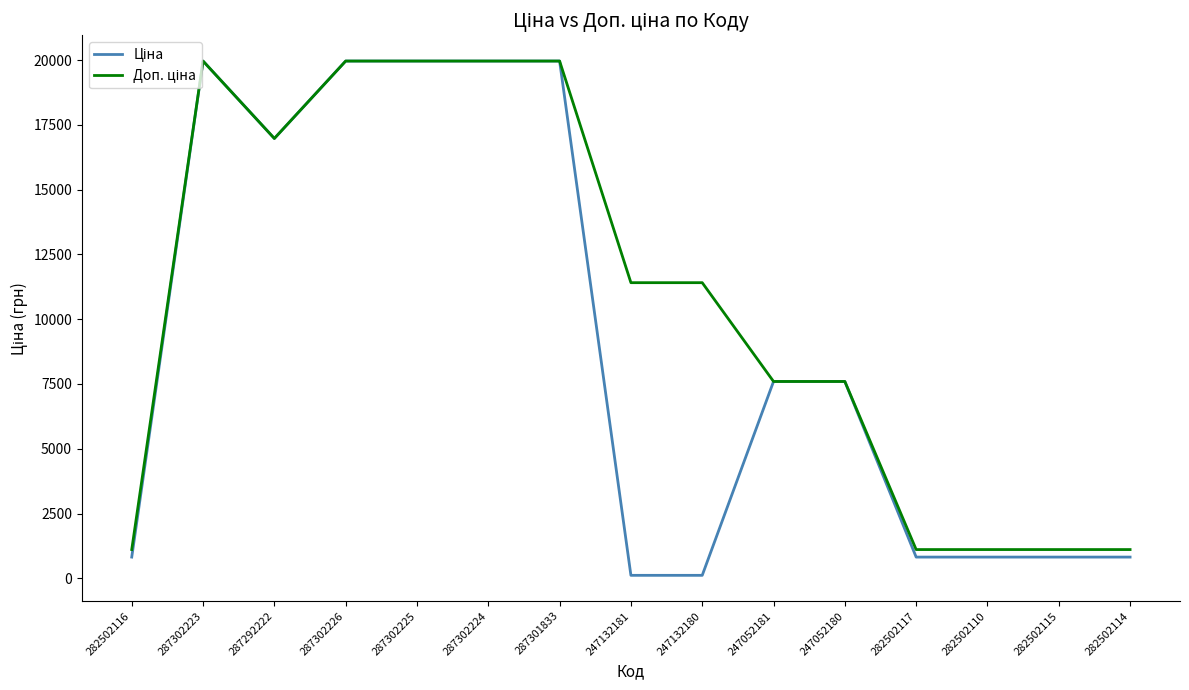

True or false: Доп. ціна has more than 1 points higher than both neighbors.

False